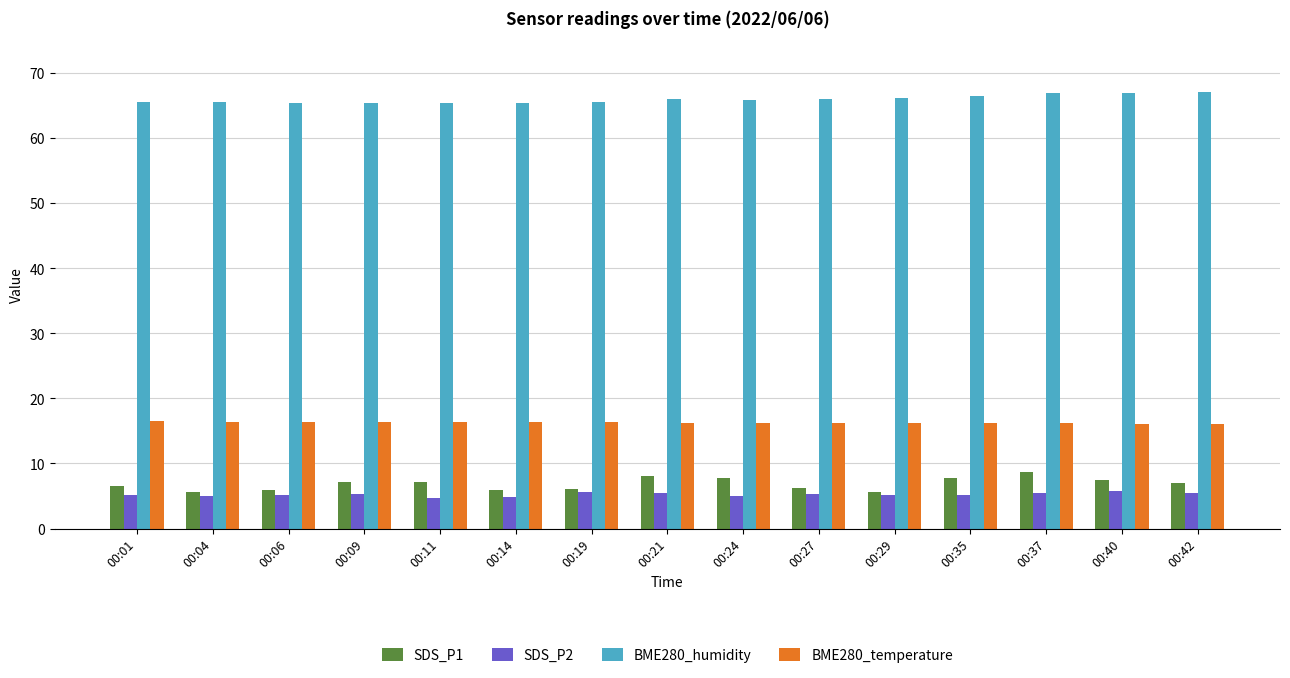

How many BME280_temperature values are between 16 and 17?

15